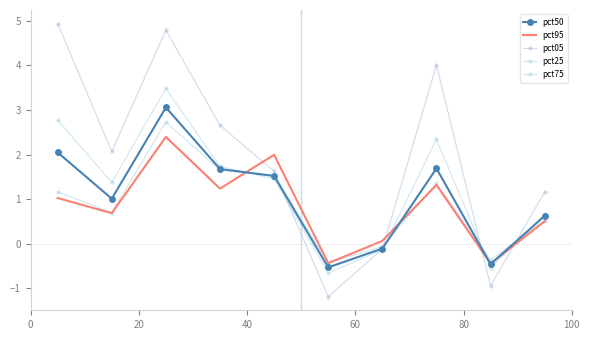

What are all the series names shown in the legend?

pct50, pct95, pct05, pct25, pct75